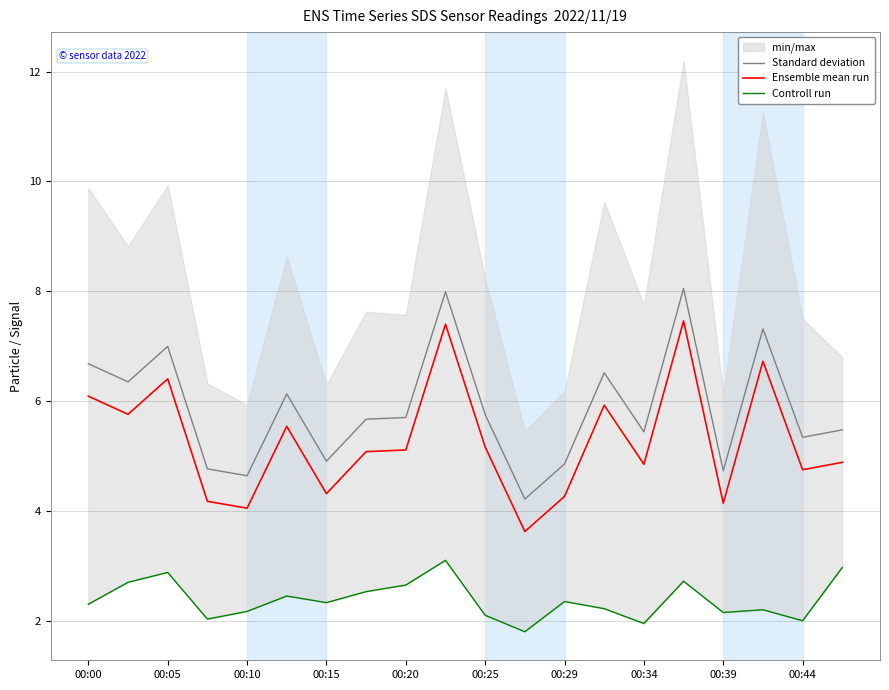

How many values in the Controll run series are below 2?

2